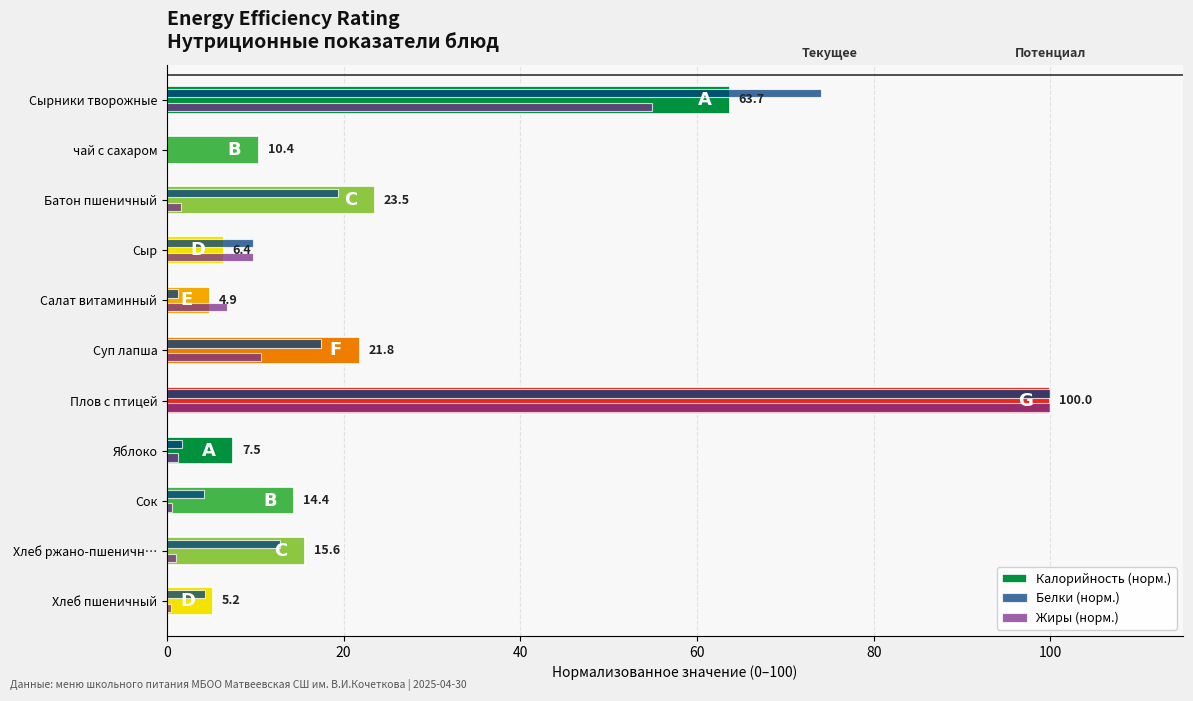

What is the maximum value for Белки (норм.)?

100.0